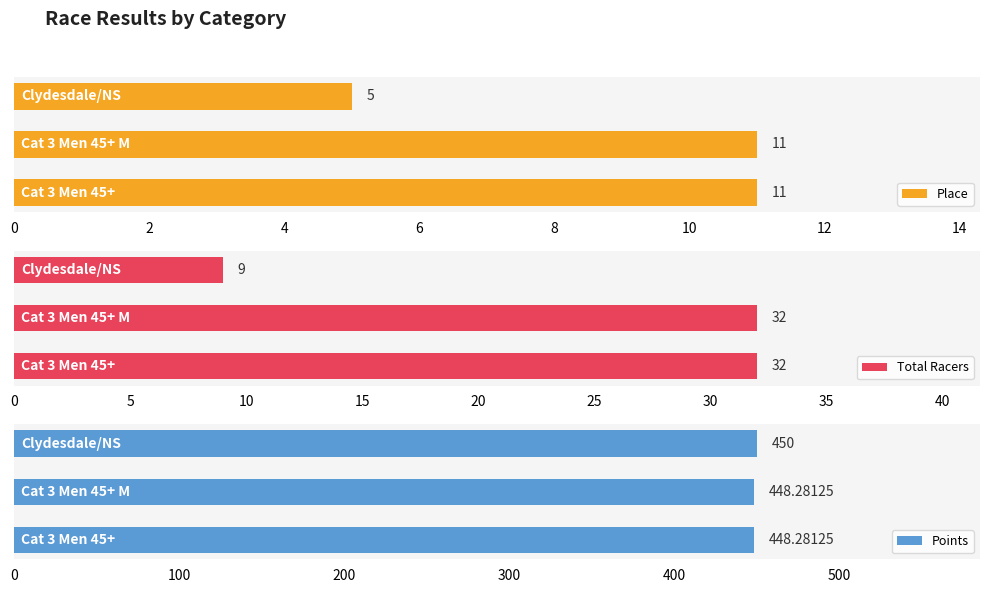

How many Place values are between 5 and 11?

3